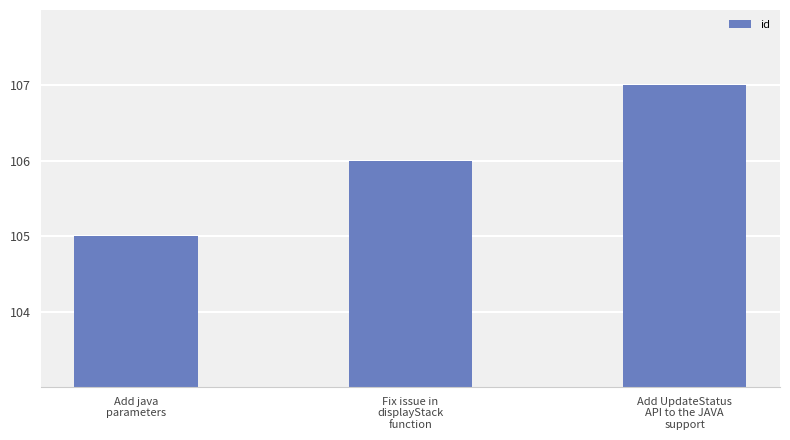

What is the sum of all values?

318